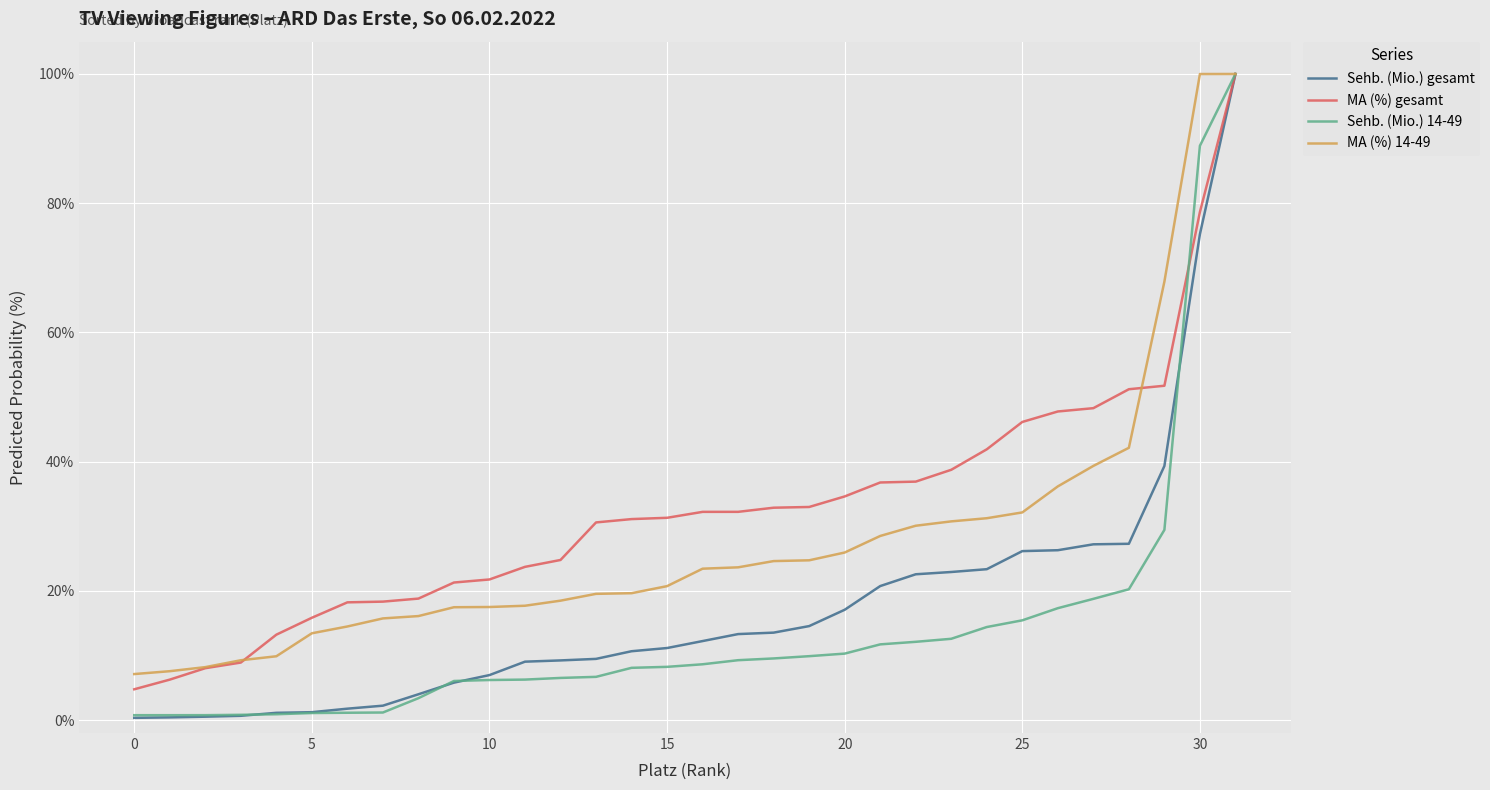

Which series has the largest total across all categories?

MA (%) gesamt